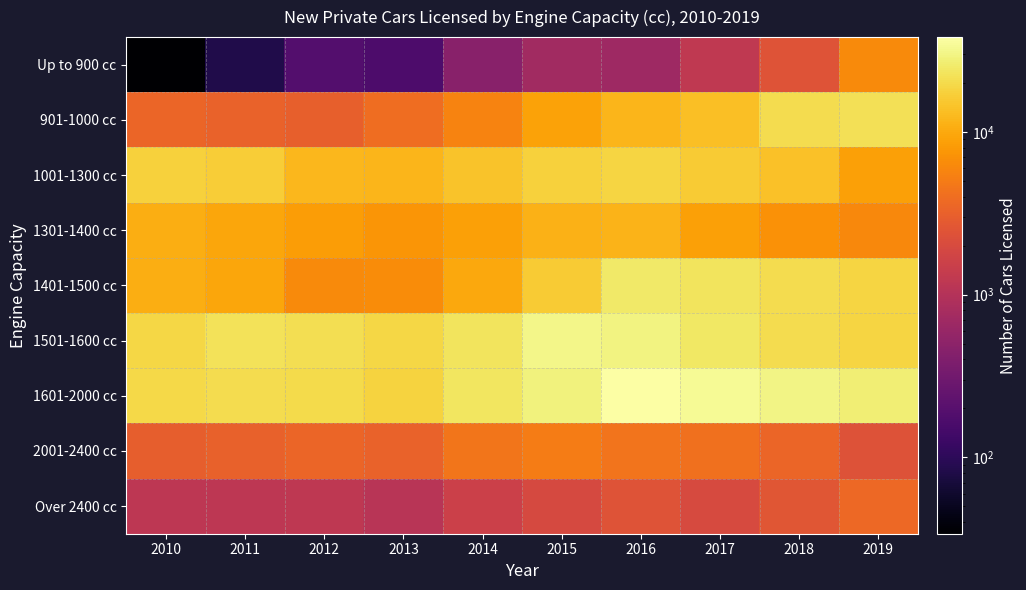

How many data points does each series have?

10